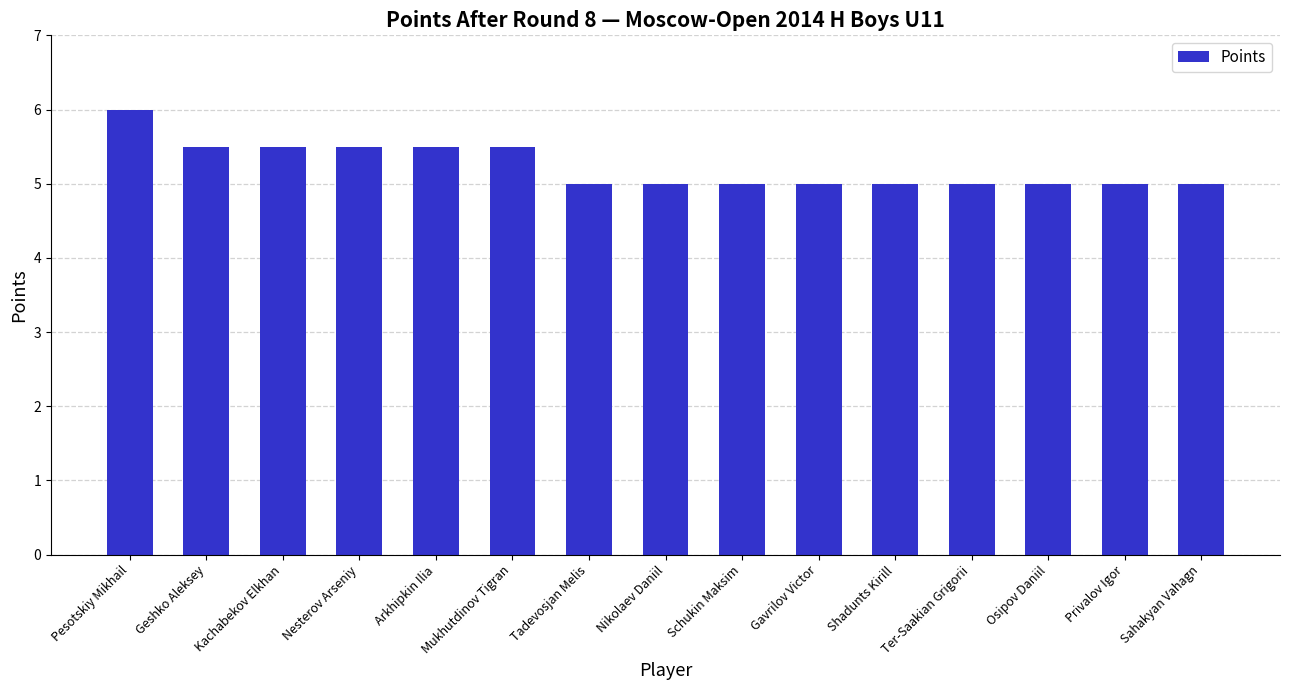

What is the sum of the values at Pesotskiy Mikhail and Schukin Maksim?

11.0